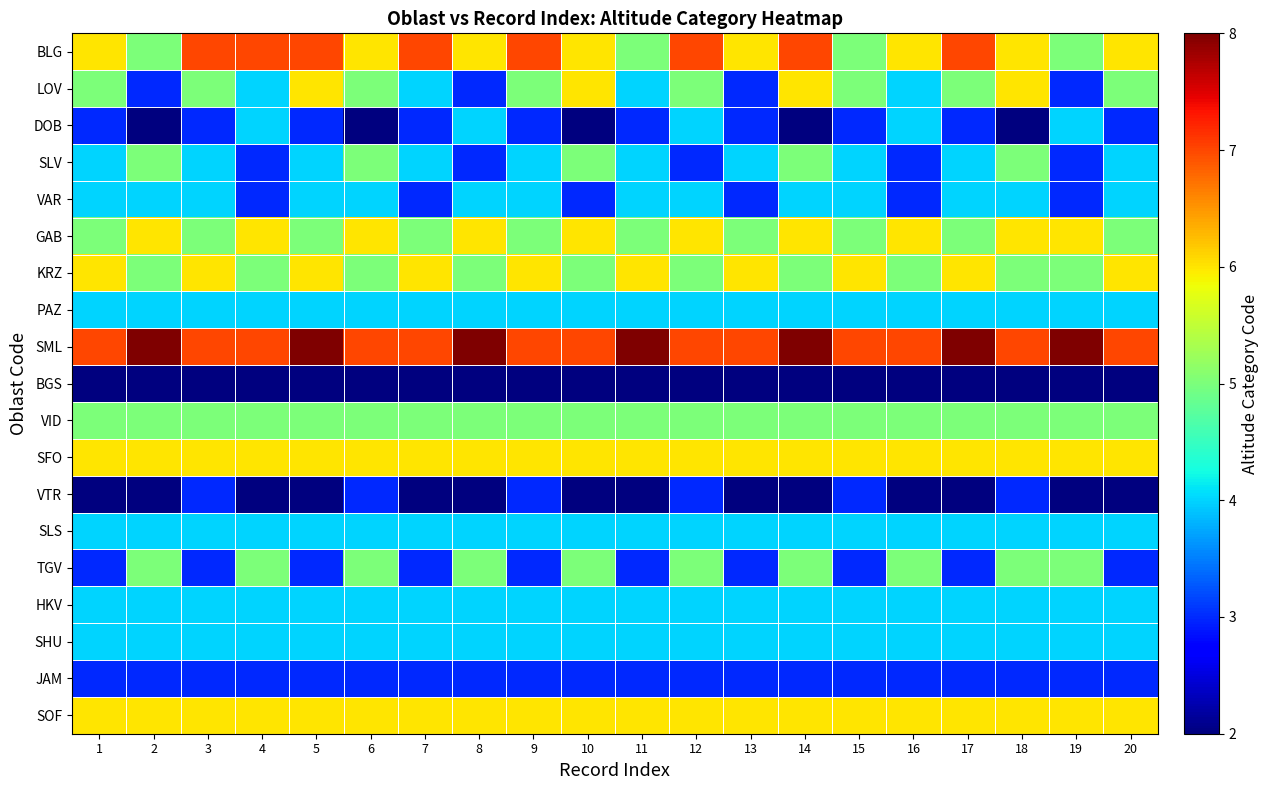

Reading right to left, list all the values displayed in this chart.

BLG: 20=6	19=5	18=6	17=7	16=6	15=5	14=7	13=6	12=7	11=5	10=6	9=7	8=6	7=7	6=6	5=7	4=7	3=7	2=5	1=6
LOV: 20=5	19=3	18=6	17=5	16=4	15=5	14=6	13=3	12=5	11=4	10=6	9=5	8=3	7=4	6=5	5=6	4=4	3=5	2=3	1=5
DOB: 20=3	19=4	18=2	17=3	16=4	15=3	14=2	13=3	12=4	11=3	10=2	9=3	8=4	7=3	6=2	5=3	4=4	3=3	2=2	1=3
SLV: 20=4	19=3	18=5	17=4	16=3	15=4	14=5	13=4	12=3	11=4	10=5	9=4	8=3	7=4	6=5	5=4	4=3	3=4	2=5	1=4
VAR: 20=4	19=3	18=4	17=4	16=3	15=4	14=4	13=3	12=4	11=4	10=3	9=4	8=4	7=3	6=4	5=4	4=3	3=4	2=4	1=4
GAB: 20=5	19=6	18=6	17=5	16=6	15=5	14=6	13=5	12=6	11=5	10=6	9=5	8=6	7=5	6=6	5=5	4=6	3=5	2=6	1=5
KRZ: 20=6	19=5	18=5	17=6	16=5	15=6	14=5	13=6	12=5	11=6	10=5	9=6	8=5	7=6	6=5	5=6	4=5	3=6	2=5	1=6
PAZ: 20=4	19=4	18=4	17=4	16=4	15=4	14=4	13=4	12=4	11=4	10=4	9=4	8=4	7=4	6=4	5=4	4=4	3=4	2=4	1=4
SML: 20=7	19=8	18=7	17=8	16=7	15=7	14=8	13=7	12=7	11=8	10=7	9=7	8=8	7=7	6=7	5=8	4=7	3=7	2=8	1=7
BGS: 20=2	19=2	18=2	17=2	16=2	15=2	14=2	13=2	12=2	11=2	10=2	9=2	8=2	7=2	6=2	5=2	4=2	3=2	2=2	1=2
VID: 20=5	19=5	18=5	17=5	16=5	15=5	14=5	13=5	12=5	11=5	10=5	9=5	8=5	7=5	6=5	5=5	4=5	3=5	2=5	1=5
SFO: 20=6	19=6	18=6	17=6	16=6	15=6	14=6	13=6	12=6	11=6	10=6	9=6	8=6	7=6	6=6	5=6	4=6	3=6	2=6	1=6
VTR: 20=2	19=2	18=3	17=2	16=2	15=3	14=2	13=2	12=3	11=2	10=2	9=3	8=2	7=2	6=3	5=2	4=2	3=3	2=2	1=2
SLS: 20=4	19=4	18=4	17=4	16=4	15=4	14=4	13=4	12=4	11=4	10=4	9=4	8=4	7=4	6=4	5=4	4=4	3=4	2=4	1=4
TGV: 20=3	19=5	18=5	17=3	16=5	15=3	14=5	13=3	12=5	11=3	10=5	9=3	8=5	7=3	6=5	5=3	4=5	3=3	2=5	1=3
HKV: 20=4	19=4	18=4	17=4	16=4	15=4	14=4	13=4	12=4	11=4	10=4	9=4	8=4	7=4	6=4	5=4	4=4	3=4	2=4	1=4
SHU: 20=4	19=4	18=4	17=4	16=4	15=4	14=4	13=4	12=4	11=4	10=4	9=4	8=4	7=4	6=4	5=4	4=4	3=4	2=4	1=4
JAM: 20=3	19=3	18=3	17=3	16=3	15=3	14=3	13=3	12=3	11=3	10=3	9=3	8=3	7=3	6=3	5=3	4=3	3=3	2=3	1=3
SOF: 20=6	19=6	18=6	17=6	16=6	15=6	14=6	13=6	12=6	11=6	10=6	9=6	8=6	7=6	6=6	5=6	4=6	3=6	2=6	1=6